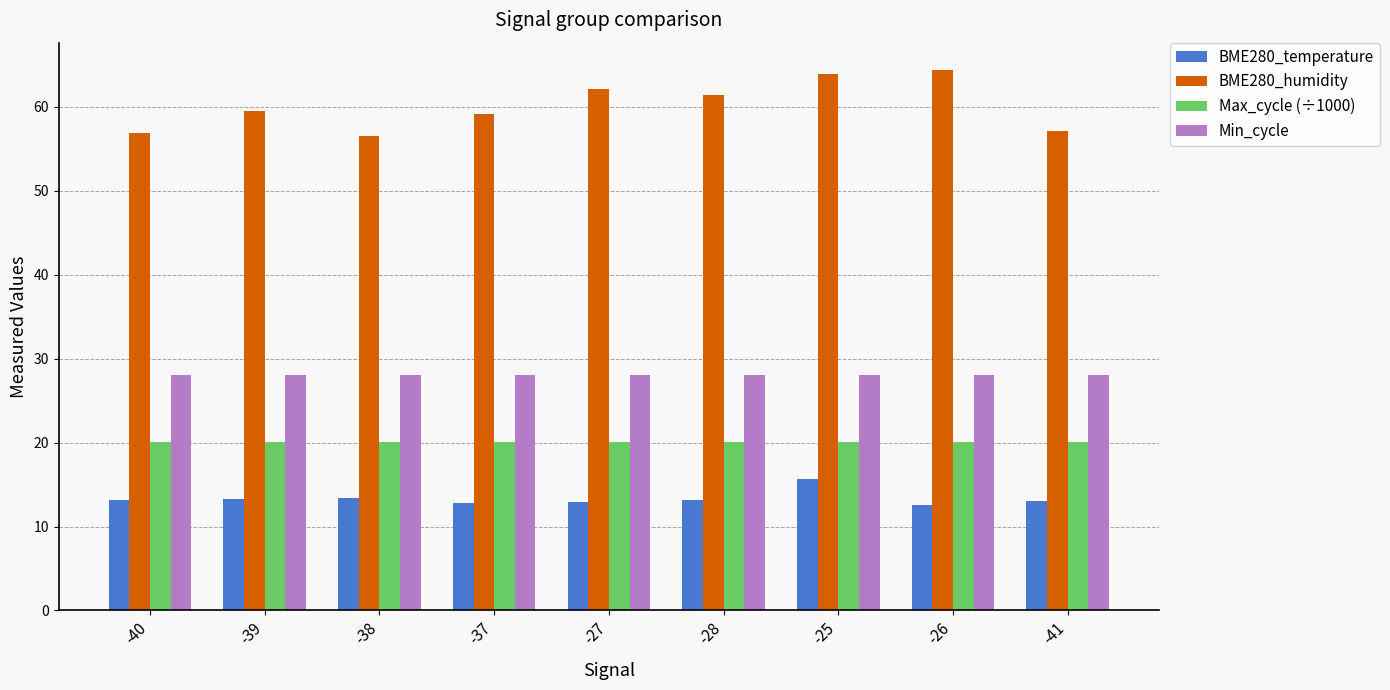

Rank the series by their maximum value, from lowest to highest.

BME280_temperature, Max_cycle (÷1000), Min_cycle, BME280_humidity